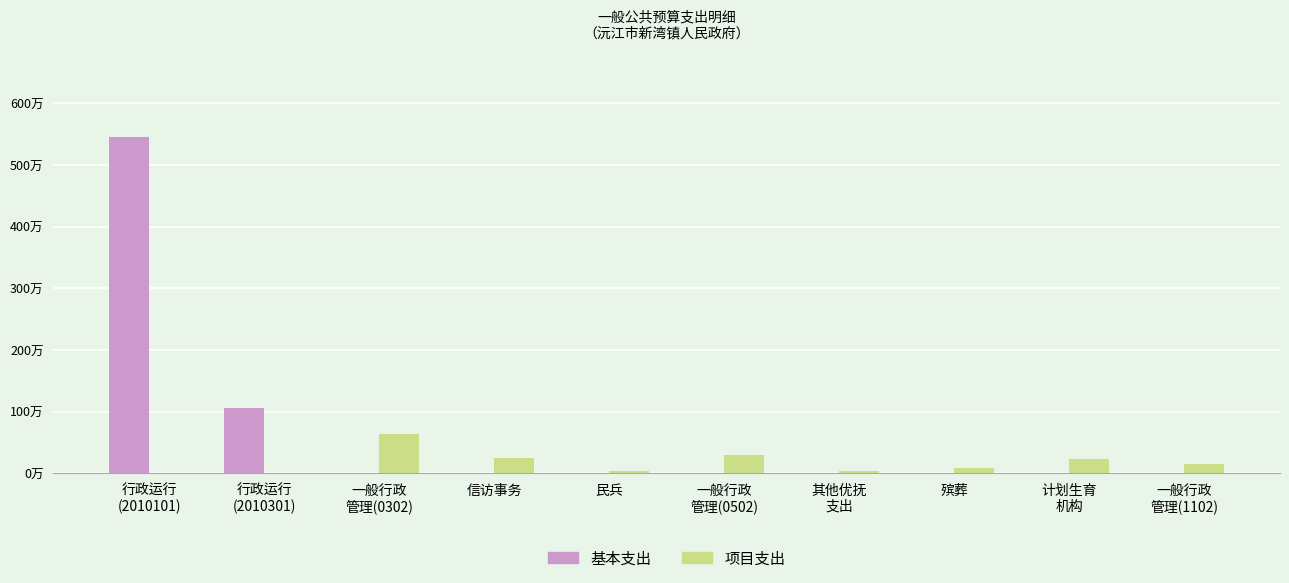

What are all the series names shown in the legend?

基本支出, 项目支出